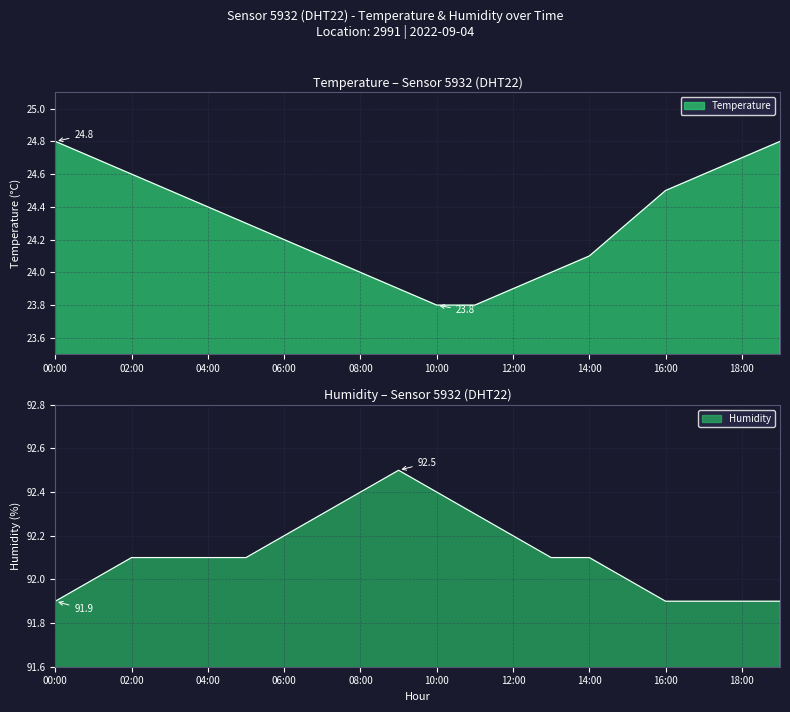

Which category has the lowest value in the Temperature series?

10:00